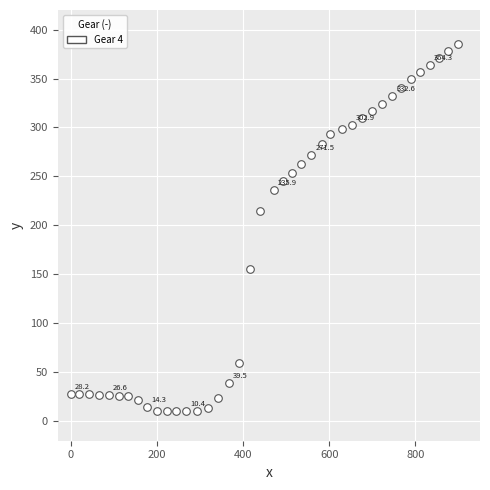

What Y value in the scatter plot is closest to 197?

215.0